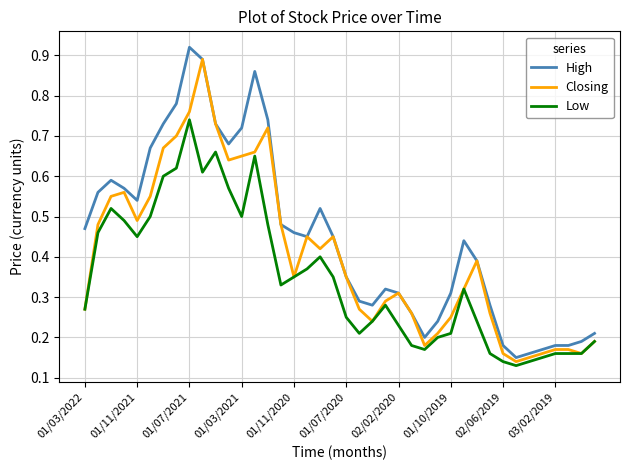

True or false: High and Low cross at least once.

False